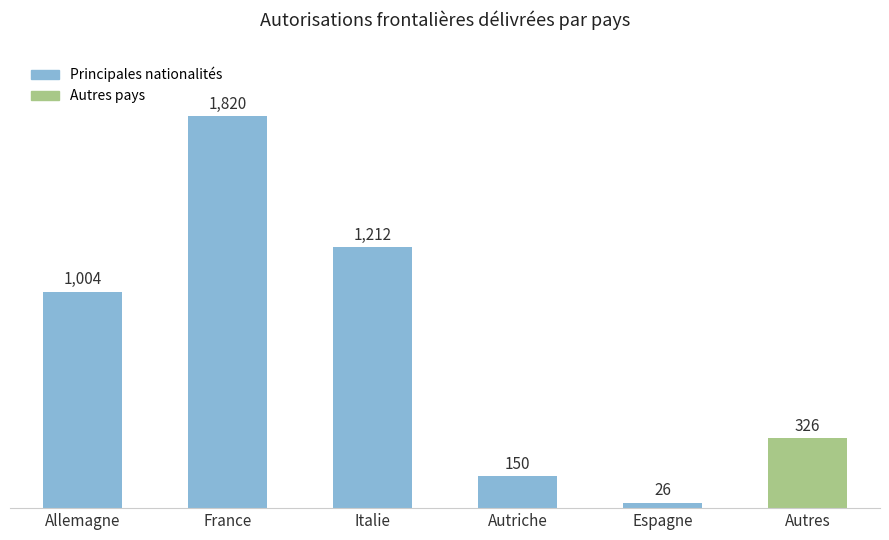

Reading left to right, list all the values displayed in this chart.

Allemagne=1004	France=1820	Italie=1212	Autriche=150	Espagne=26	Autres=326